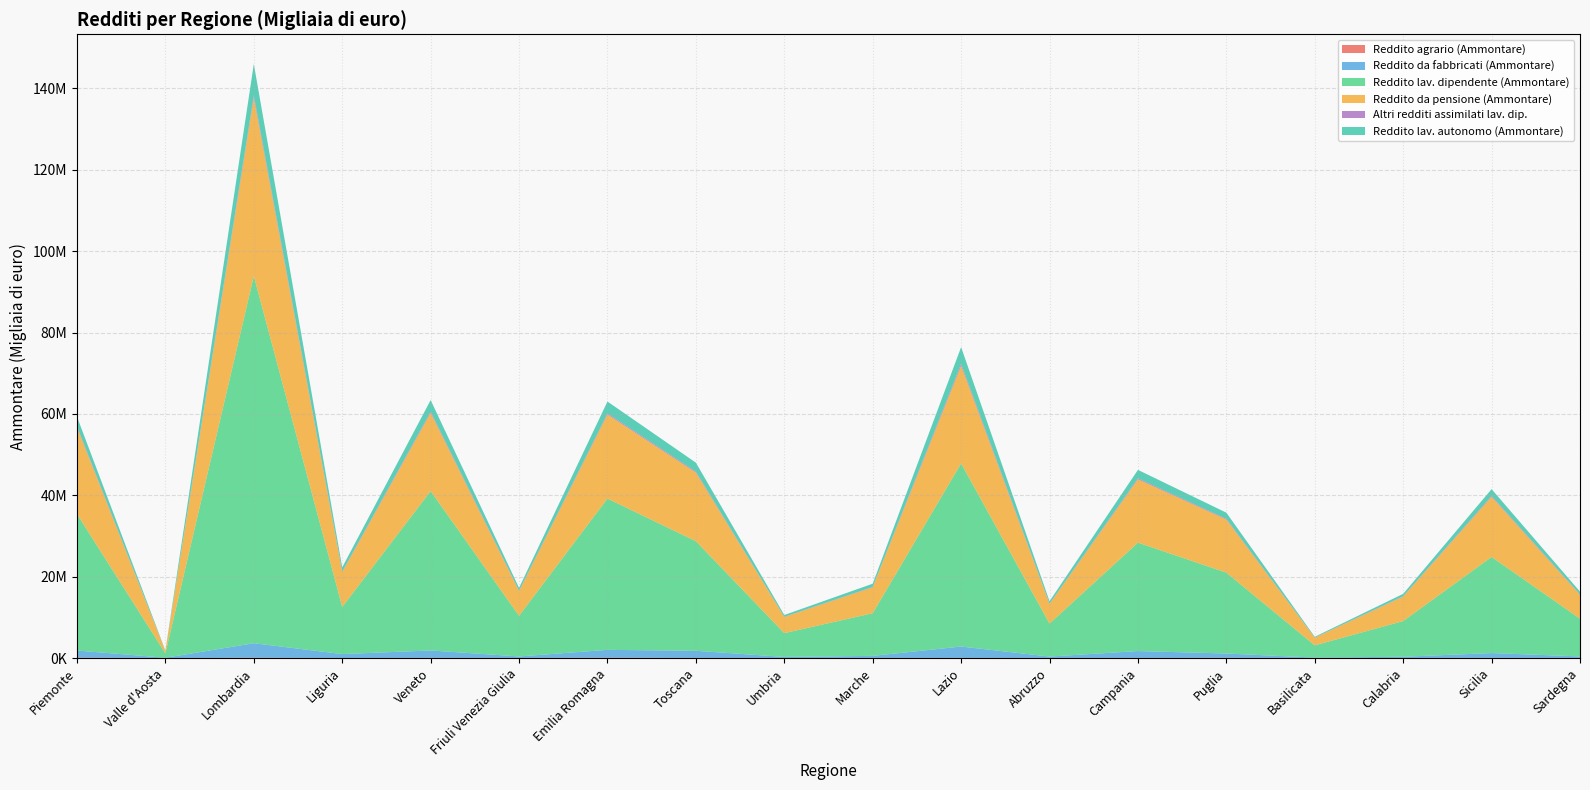

Reading right to left, transcribe all the data shown in this chart.

Reddito agrario (Ammontare): 18153	45343	16069	13820	61348	36379	19258	41625	28010	15545	34268	85931	16330	53240	11756	76883	1521	88384
Reddito da fabbricati (Ammontare): 374435	1174357	295149	85938	1048852	1673929	342621	2782005	500551	257553	1743455	1922651	367490	1804894	959764	3560990	65894	1753194
Reddito lav. dipendente (Ammontare): 9274346	23622178	8767683	3009655	19877667	26653534	8092593	45018455	10483173	5838840	26939077	37181743	9991773	39174219	11589074	90254899	1065316	33533851
Reddito da pensione (Ammontare): 5875511	14790600	6024613	1867351	13062706	15581365	4834856	23997511	6381942	3974236	16895480	20686914	6081226	19243555	8565461	43832771	568395	21303175
Altri redditi assimilati lav. dip.: 89091	211584	82501	32348	172075	231407	64308	478304	87544	45662	221164	257722	92435	291018	117727	604453	17676	255784
Reddito lav. autonomo (Ammontare): 686557	1673104	585169	205742	1504700	2070700	609825	4105468	785503	439916	2188525	2915759	691362	2838054	1041779	7695464	98105	2365855